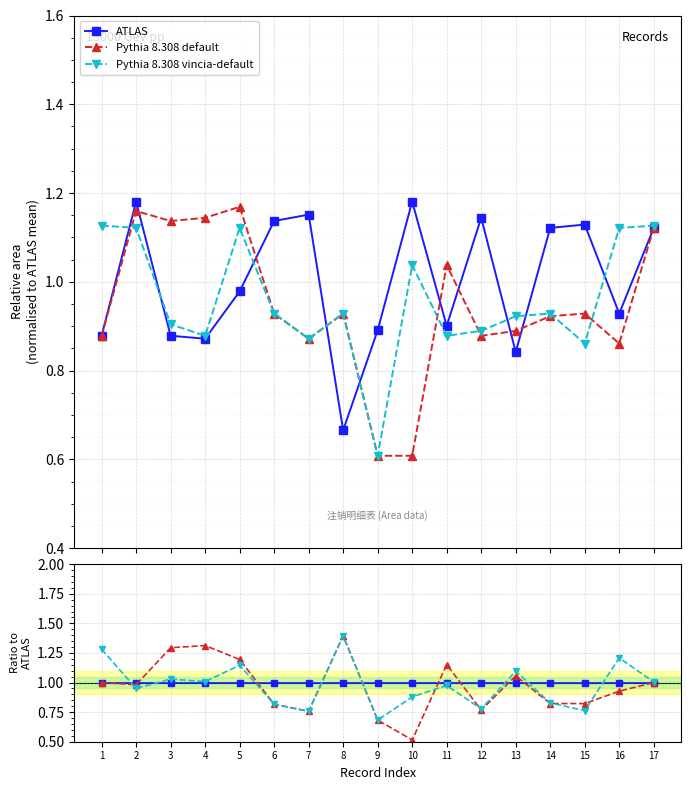

At which category is the sum across all series the highest?

8